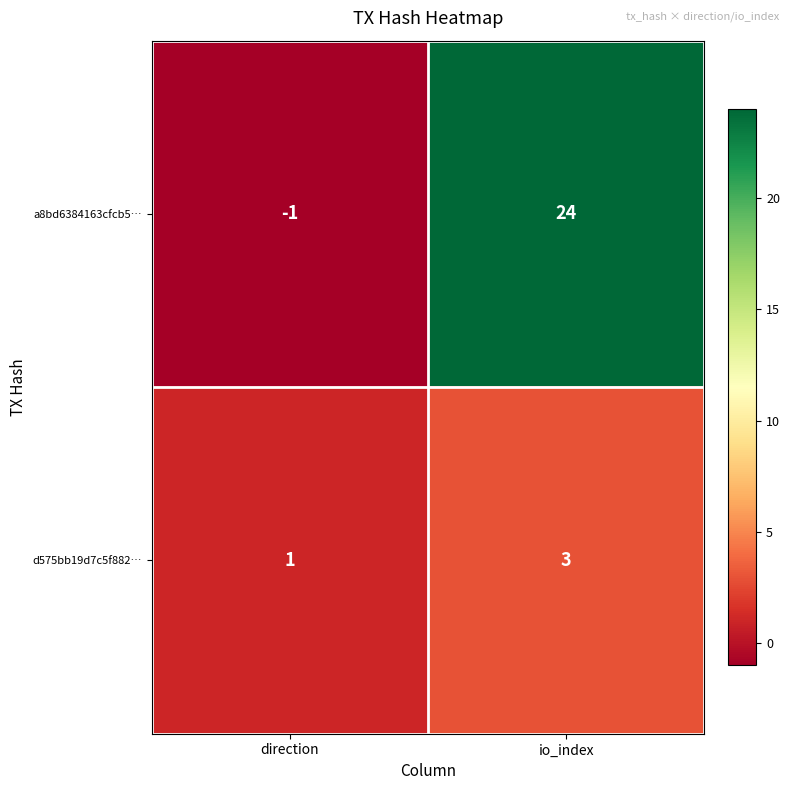

The value of a8bd6384163cfcb5… at direction is -1. True or false?

True